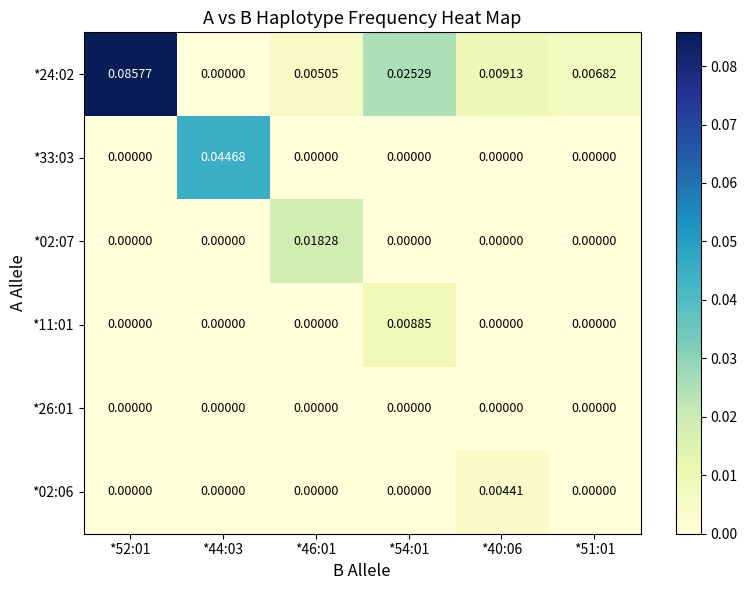

Is the value of *02:06 at *40:06 greater than the value of *02:07 at *46:01?

No